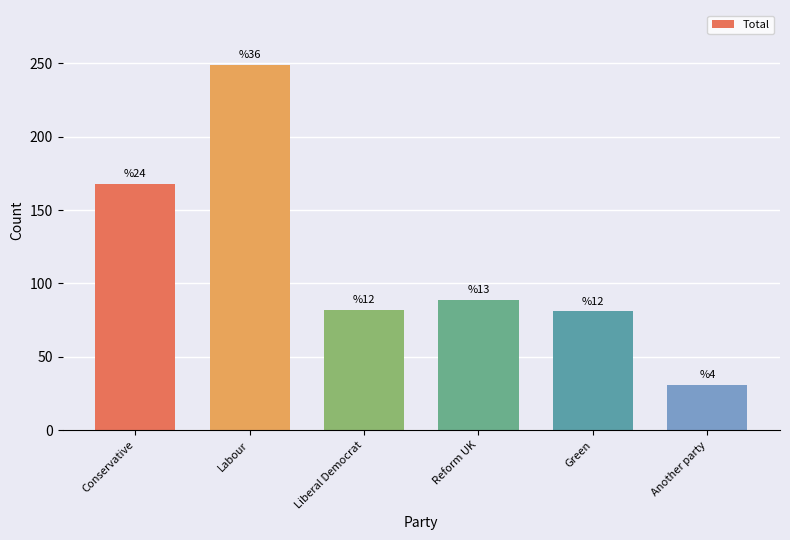

At which label does the data first exceed 89?

Conservative